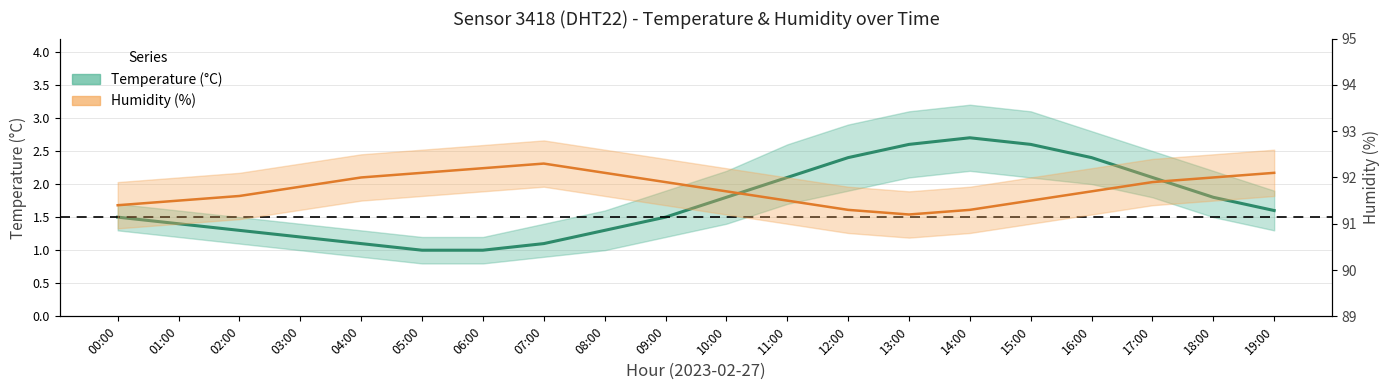

In Temperature, how many points are higher than both neighbors (excluding endpoints)?

1